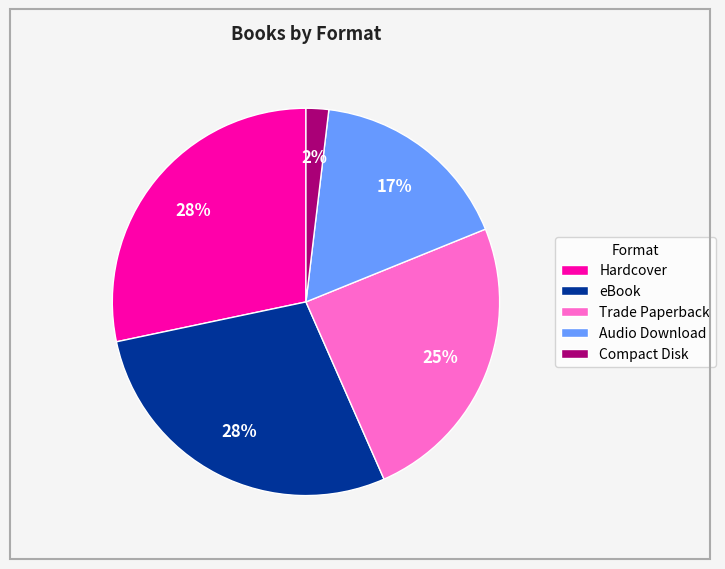

Combined, do Trade Paperback and eBook account for over 50%?

Yes